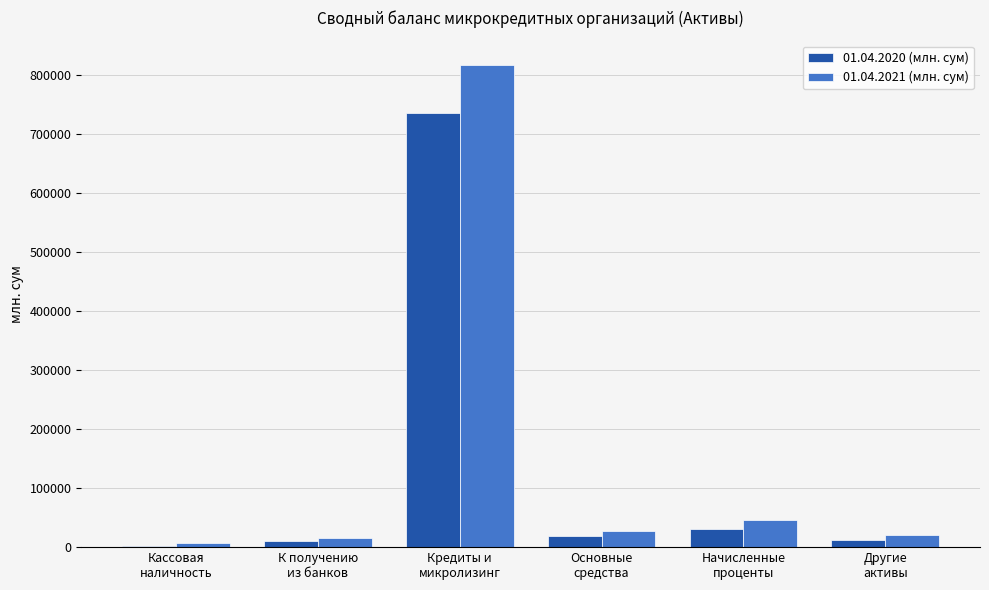

What is the greatest value displayed?

817189.0